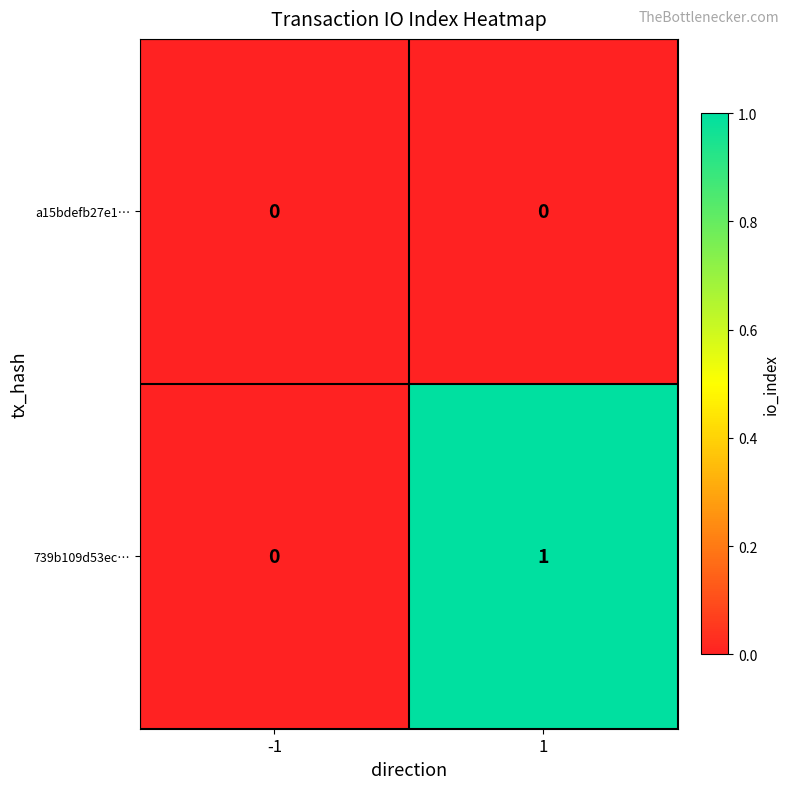

How many data points does each series have?

2